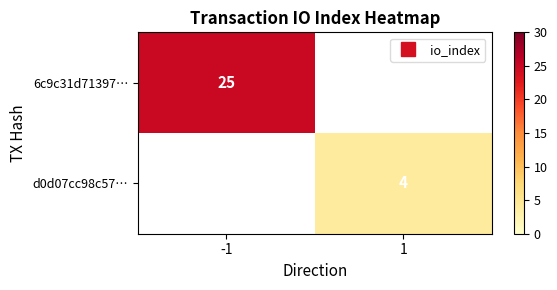

List the labels in order of d0d07cc98c57… value, largest first.

-1, 1